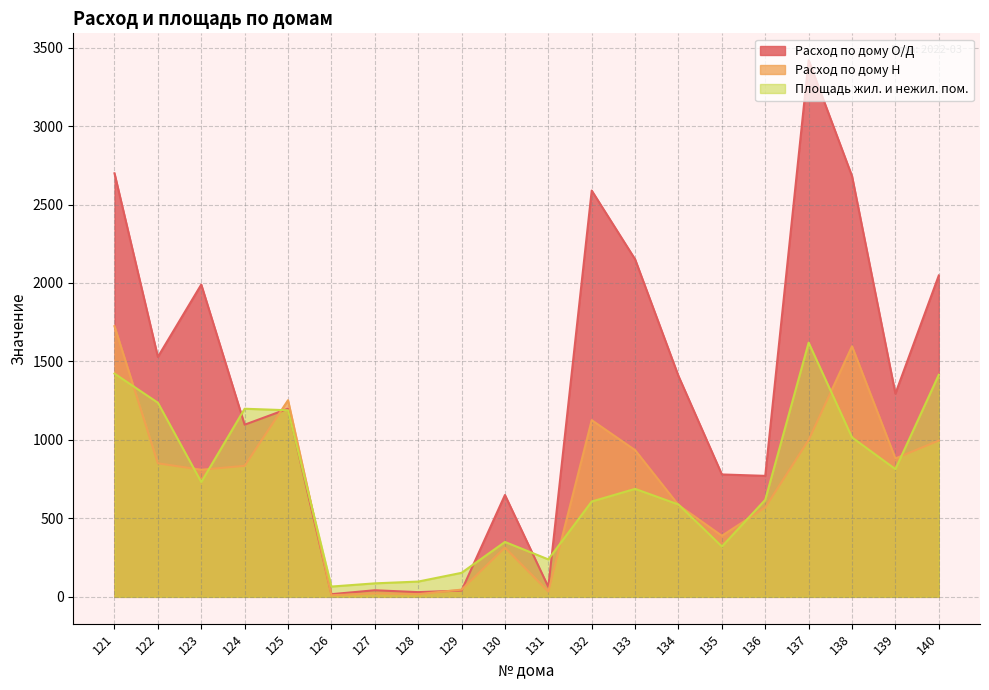

Reading right to left, extract all data points from this chart.

Расход по дому О/Д: 2048.0	1295.0	2681.0	3420.0	771.0	780.0	1407.0	2151.0	2589.0	63.0	649.0	40.0	30.0	42.0	17.0	1199.0	1097.0	1990.0	1529.0	2699.0
Расход по дому Н: 996.0	882.0	1597.0	1000.0	570.0	389.0	585.0	935.0	1126.0	34.0	314.0	46.0	17.0	22.0	10.0	1253.0	835.0	810.0	851.0	1725.0
Площадь жил. и нежил. пом.: 1415.2	813.8	1015.9	1619.8	618.3	320.8	588.2	688.1	607.5	238.6	349.8	153.1	97.3	86.0	65.5	1189.0	1198.7	731.5	1237.0	1422.6